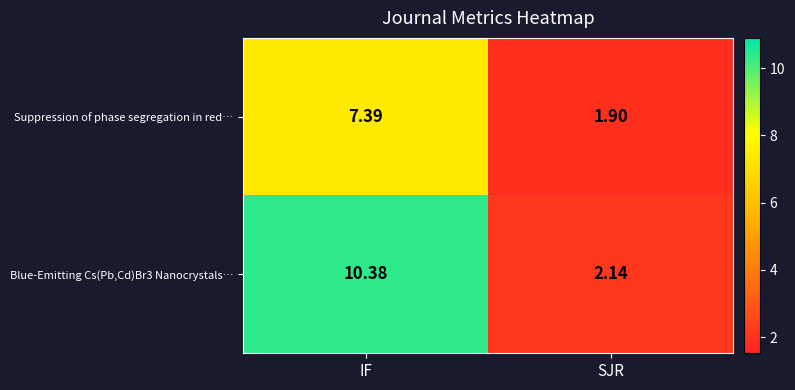

At how many categories does at least one series exceed 5?

1